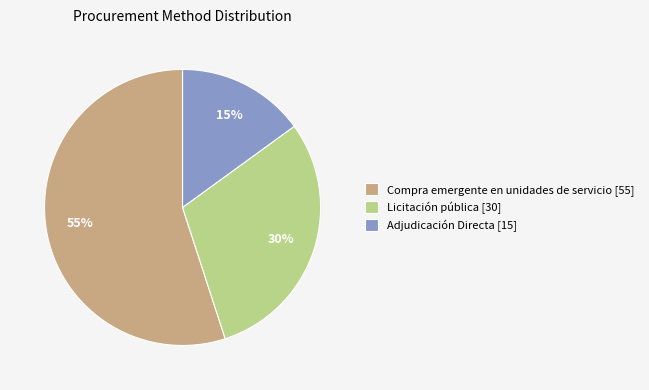

Is it true that Licitación pública is 22% of the pie?

False